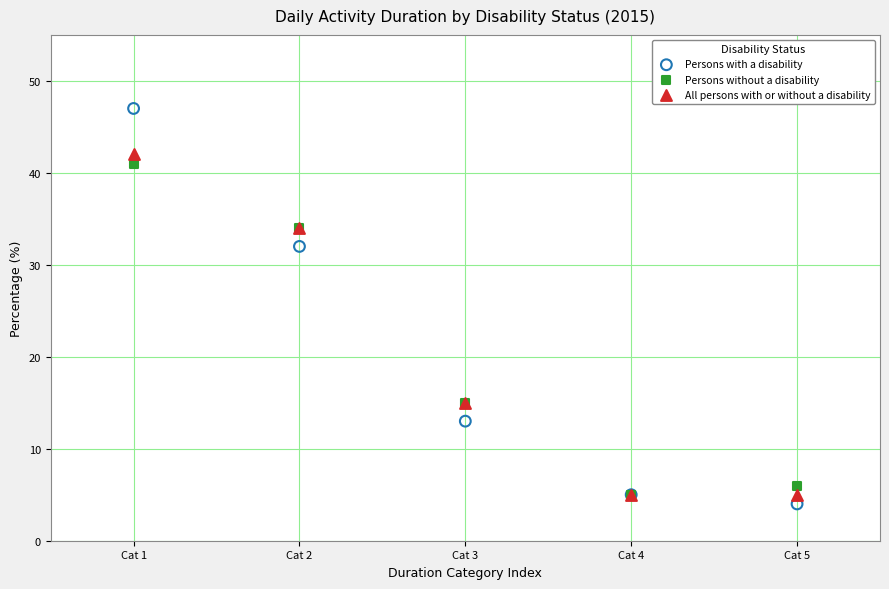

Across all series, what Y value is closest to 25?

32